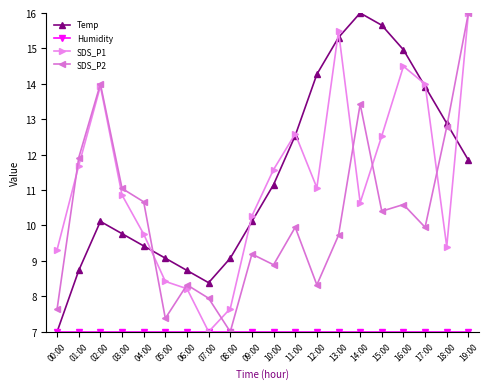

True or false: SDS_P1 has a value of 19.1 at 03:00.

False